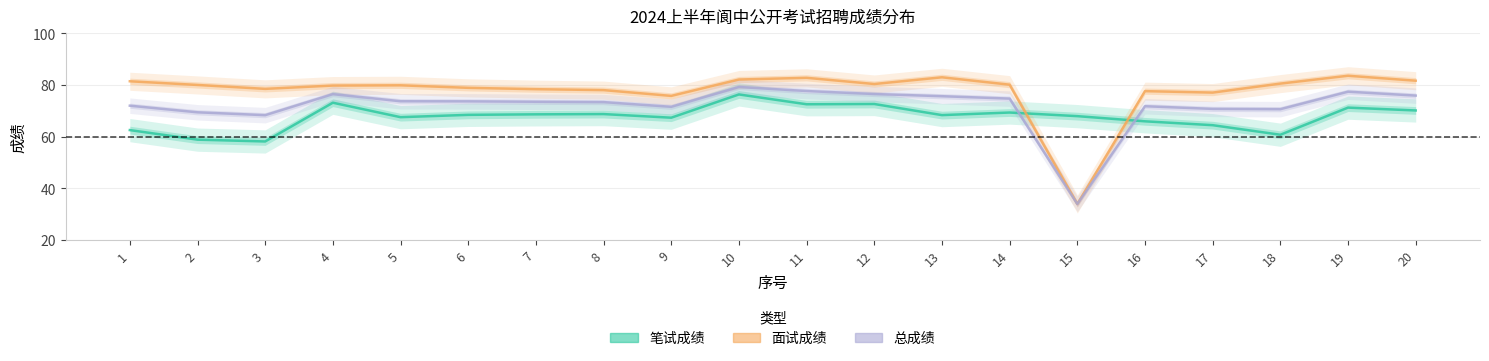

After their last crossing, which series has the higher values: 笔试成绩 or 面试成绩?

面试成绩